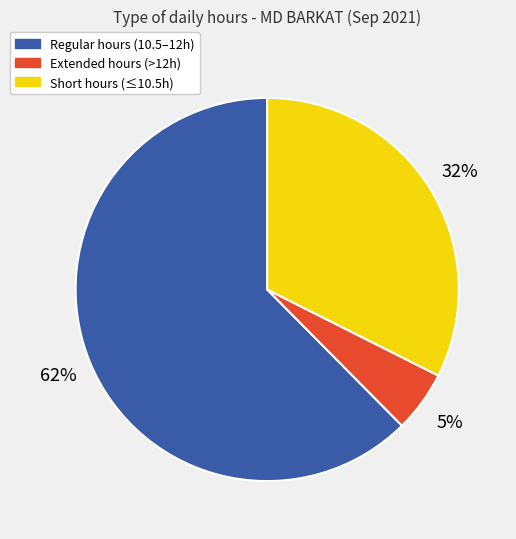

Is there any slice that represents more than half of the pie?

Yes